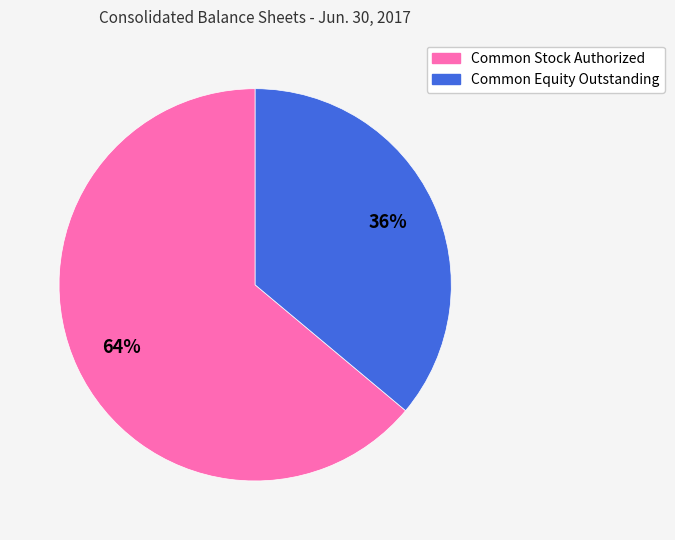

Is Common Stock Authorized the majority of the pie?

Yes